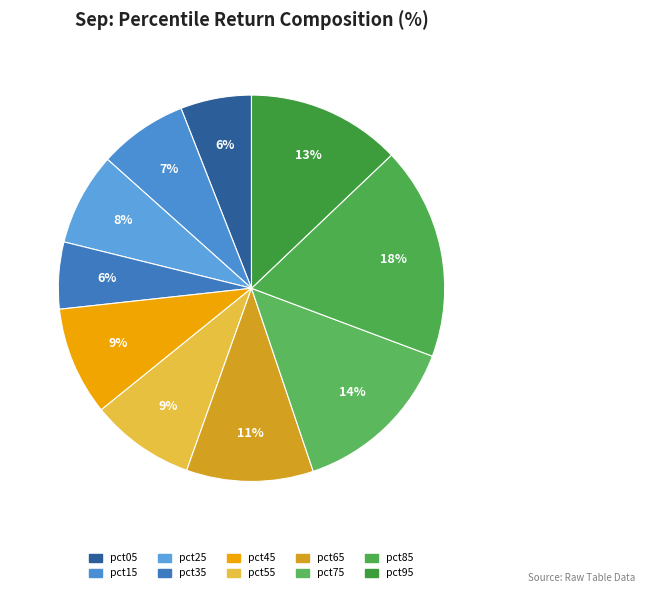

To the nearest percent, what is the combined percentage of pct15 and pct95?

20%